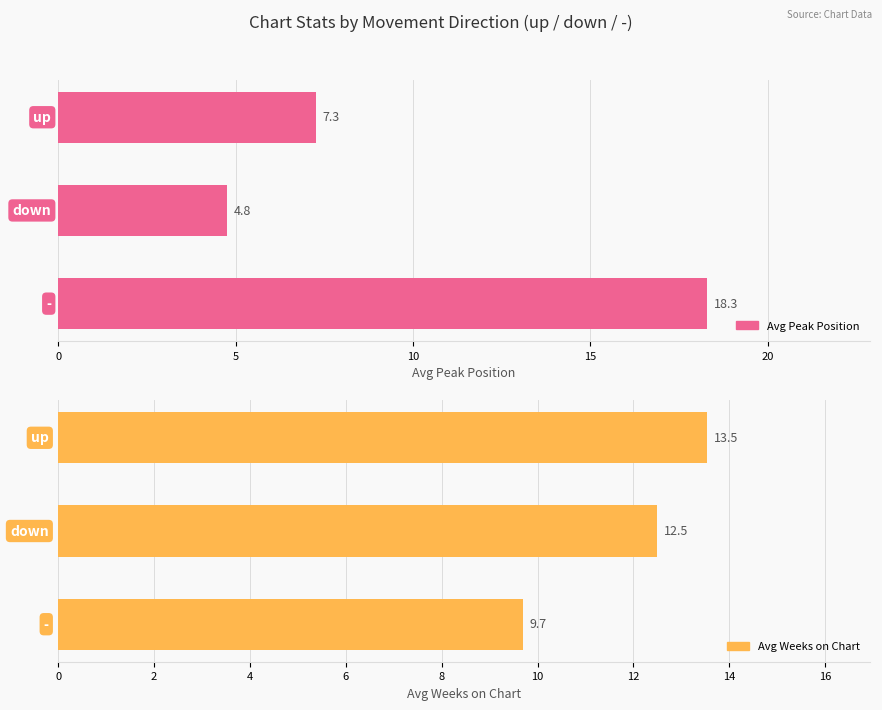

At how many categories does at least one series exceed 17?

1